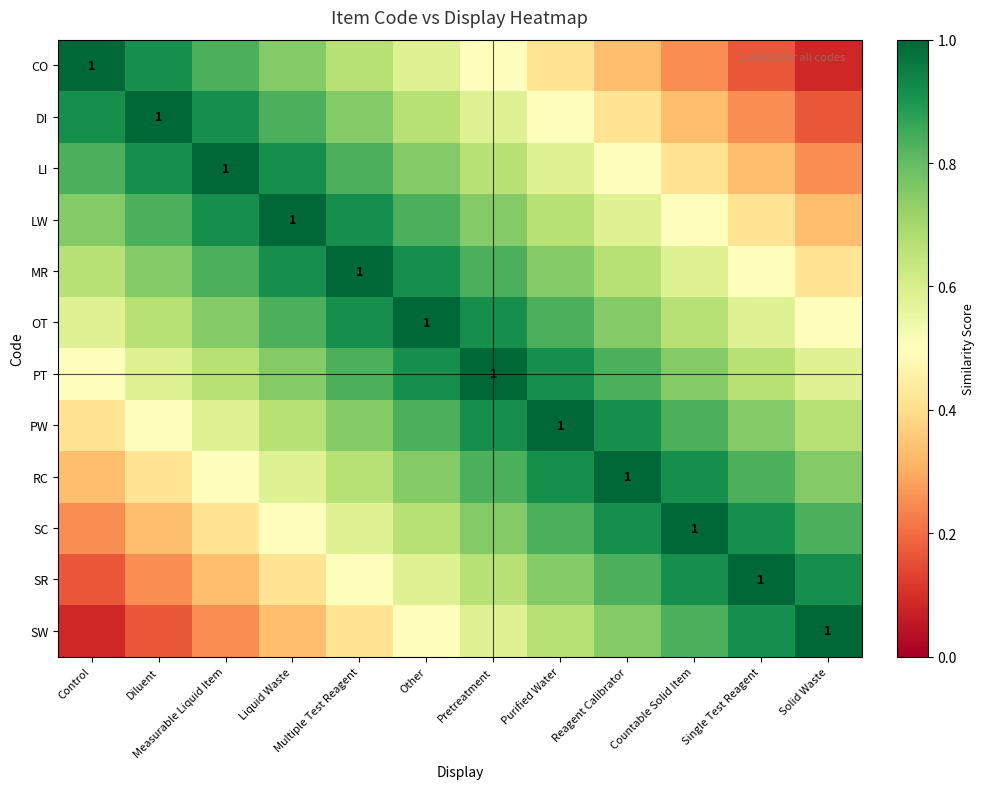

What is the difference between the maximum and minimum values in the OT series?

0.5